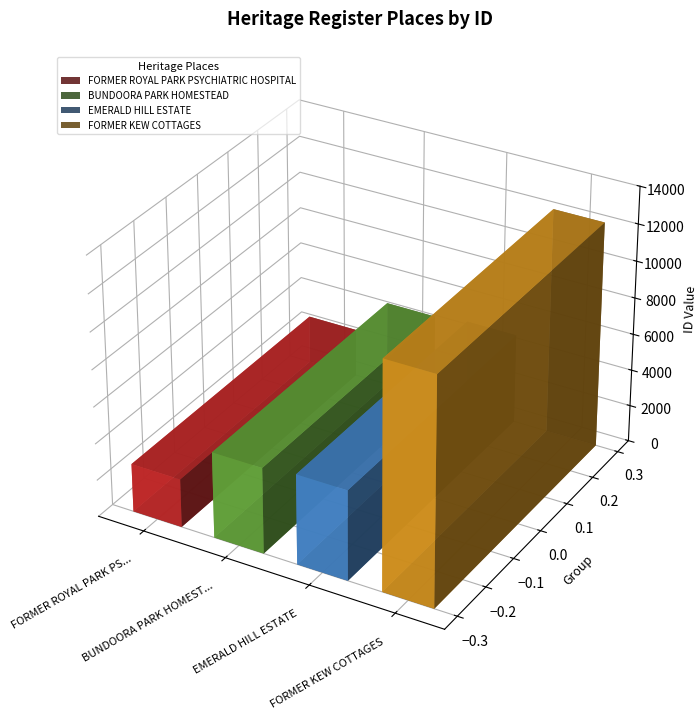

Which category has the lowest value across all series?

FORMER ROYAL PARK PSYCHIATRIC HOSPITAL